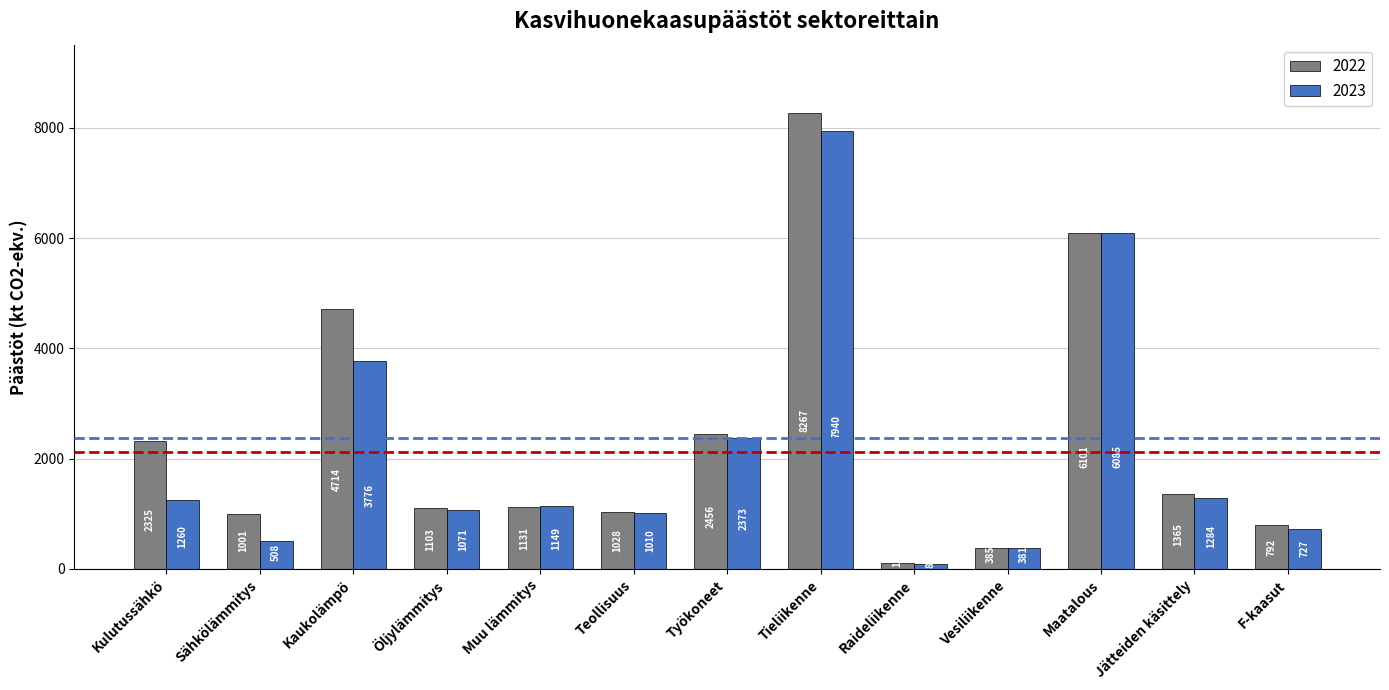

True or false: 2022 has a value of 490.6 at Sähkölämmitys.

False